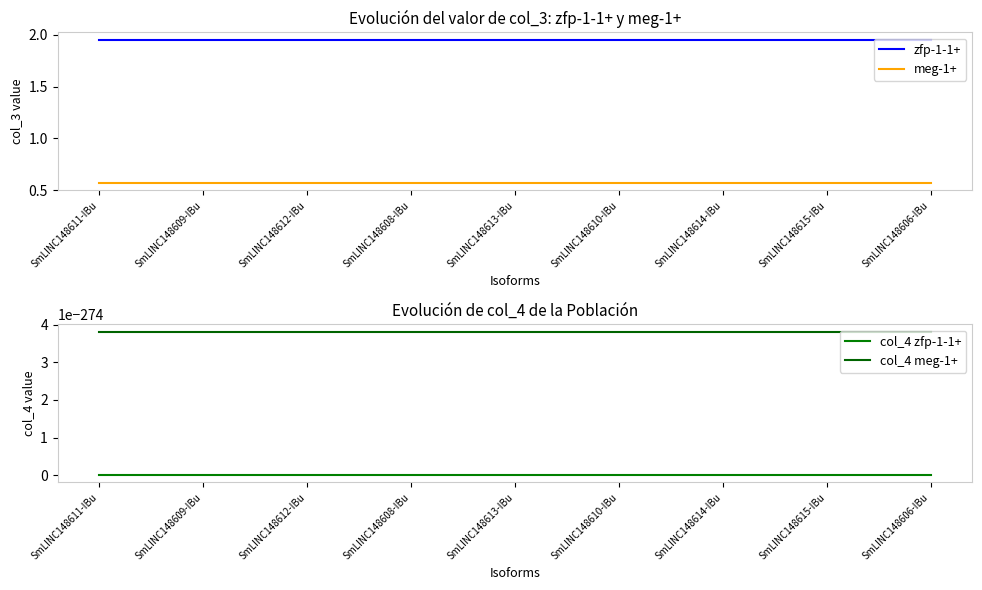

Between SmLINC148609-IBu and SmLINC148614-IBu, which series saw the biggest shift?

zfp-1-1+